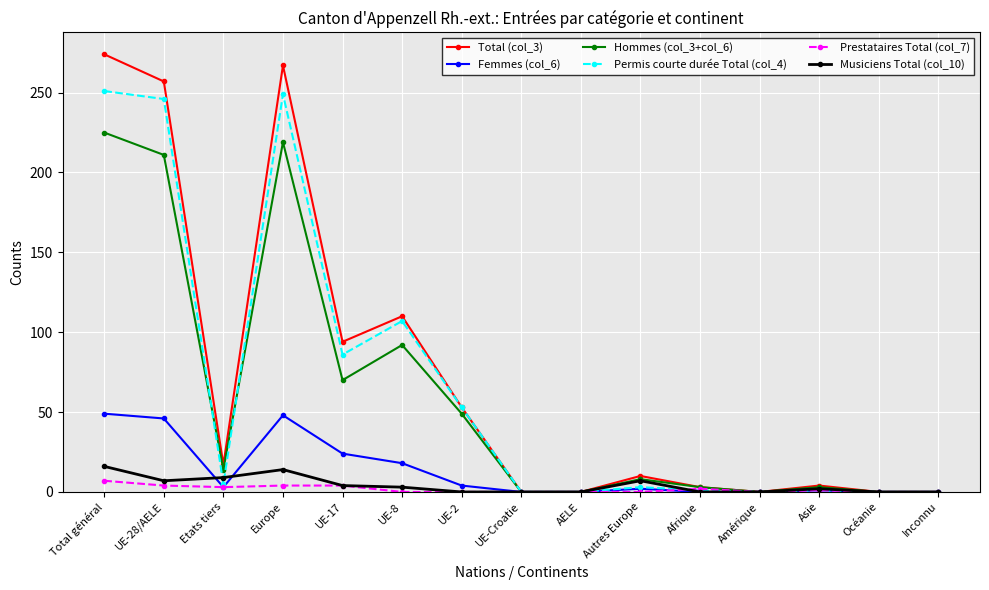

Rank the series by their maximum value, from highest to lowest.

Total (col_3), Permis courte durée Total (col_4), Hommes (col_3+col_6), Femmes (col_6), Musiciens Total (col_10), Prestataires Total (col_7)